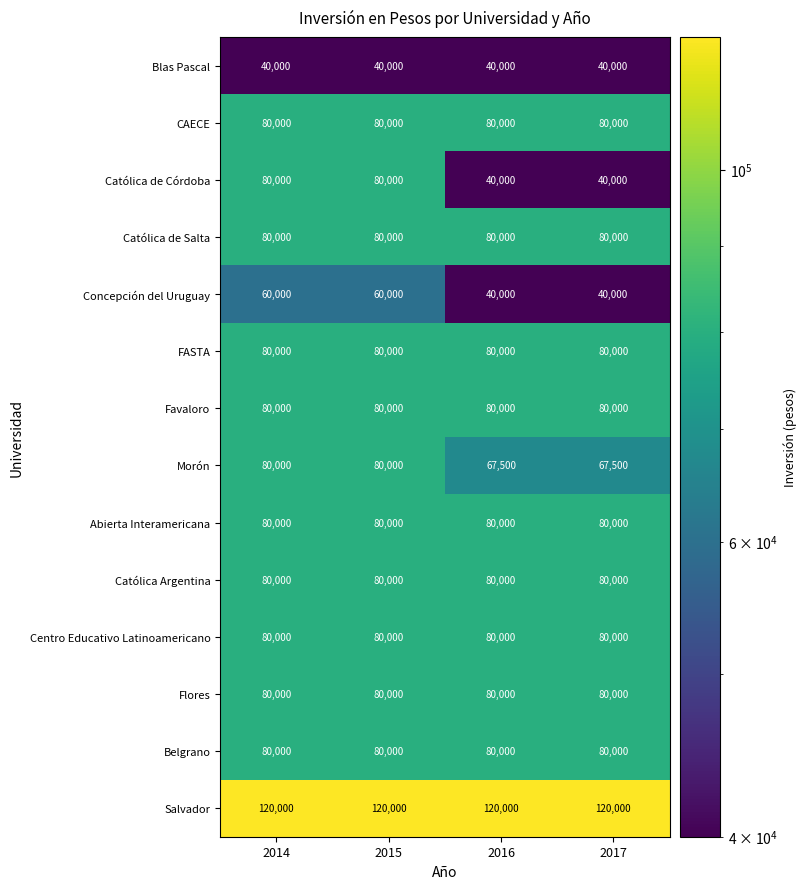

What is the maximum value shown in the chart?

120000